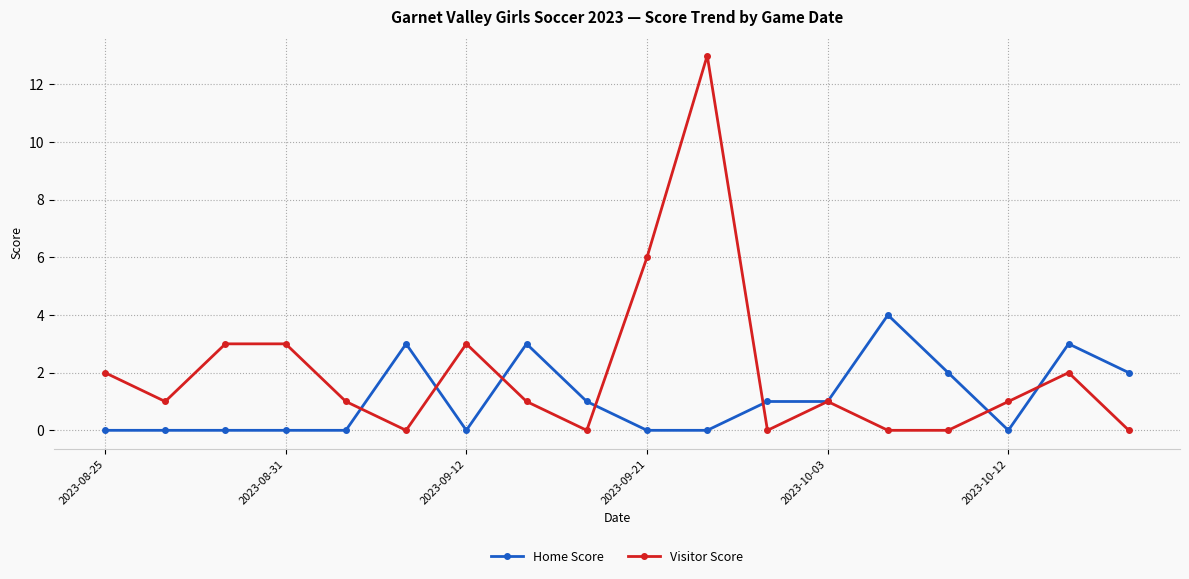

What is the value of the Home Score point at the 8th from the left?

3